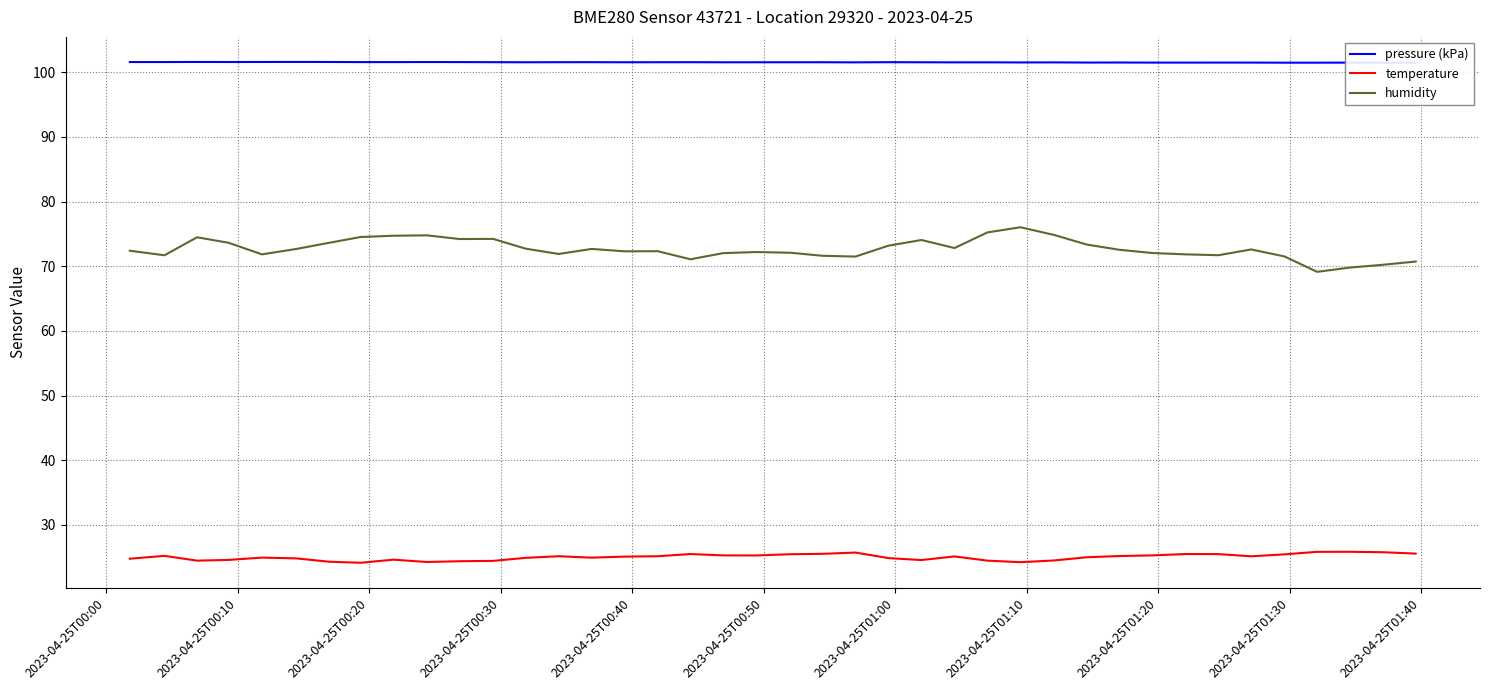

True or false: humidity and temperature cross at least once.

False